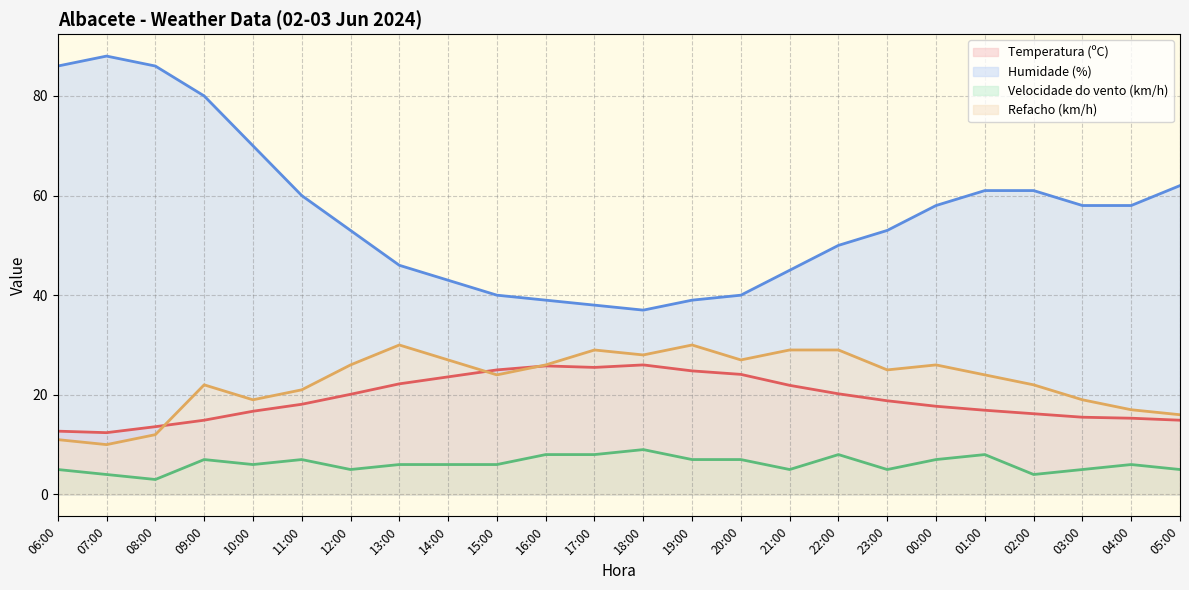

What is the label of the 13th point from the right?

17:00